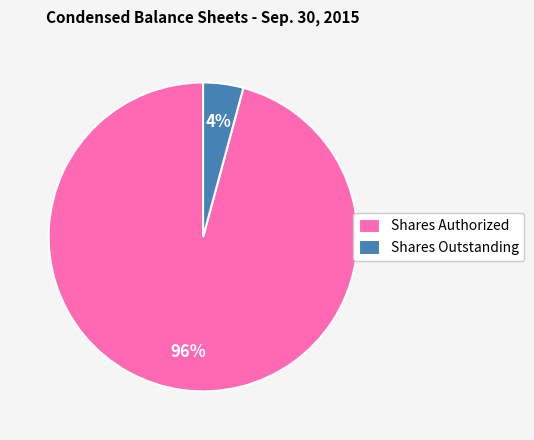

Count the number of slices in the pie.

2